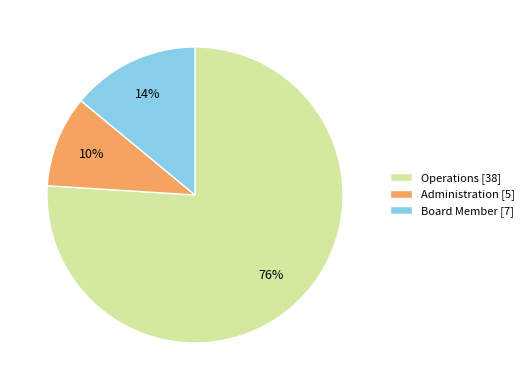

Do Board Member [7] and Administration [5] together represent more than half of the pie?

No